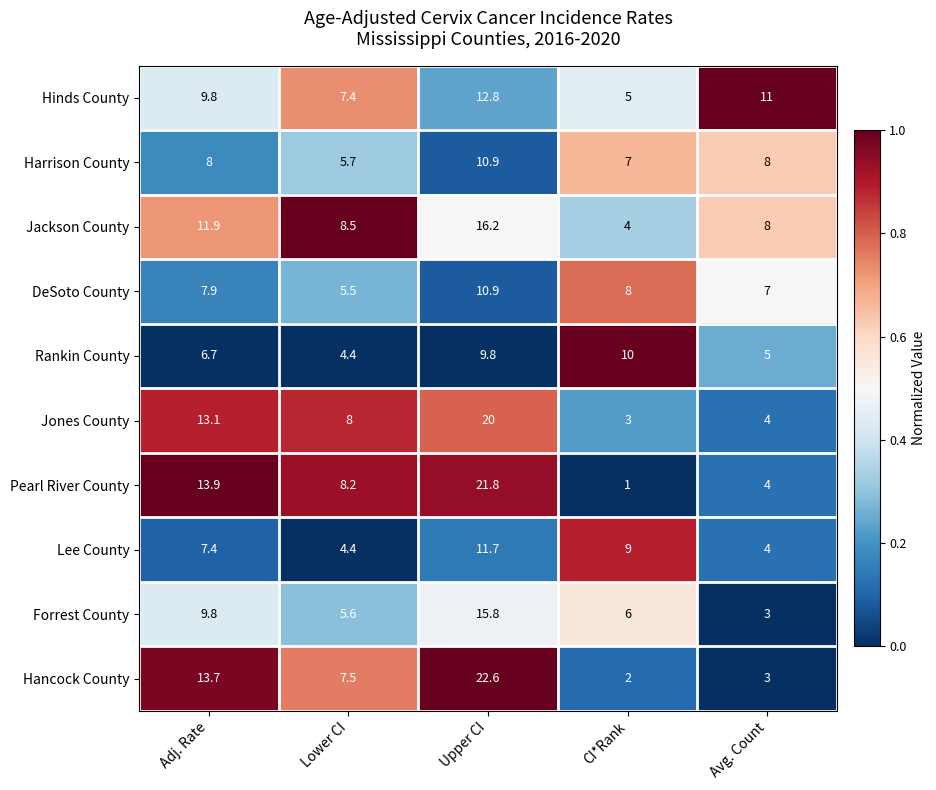

The value of Jackson County at Upper CI is 16.2. True or false?

True